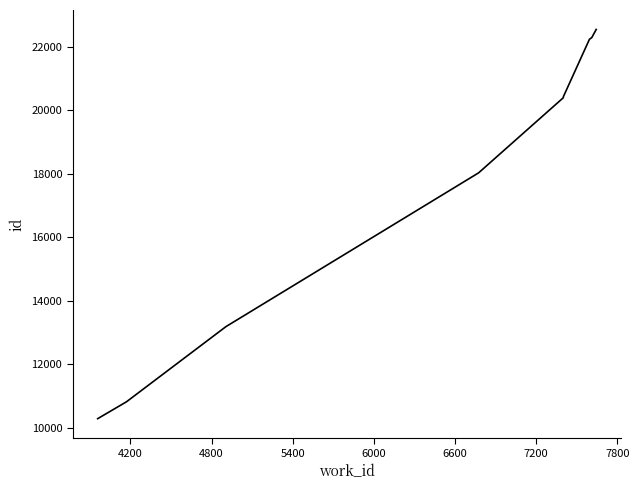

What is the greatest value displayed?

22542